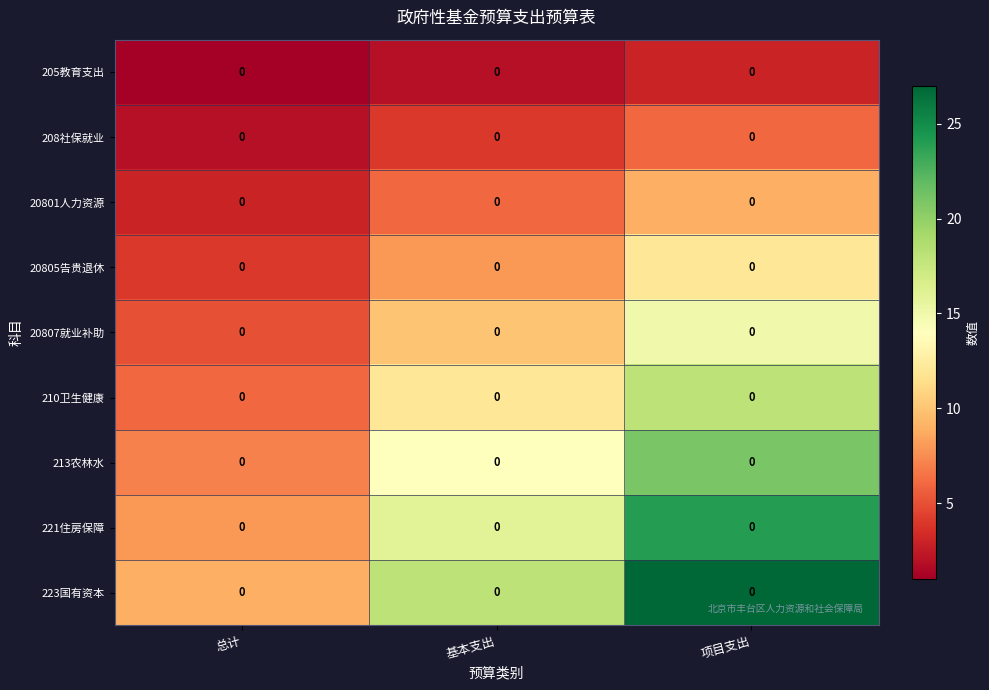

Which category has the lowest value in the 221住房保障 series?

总计